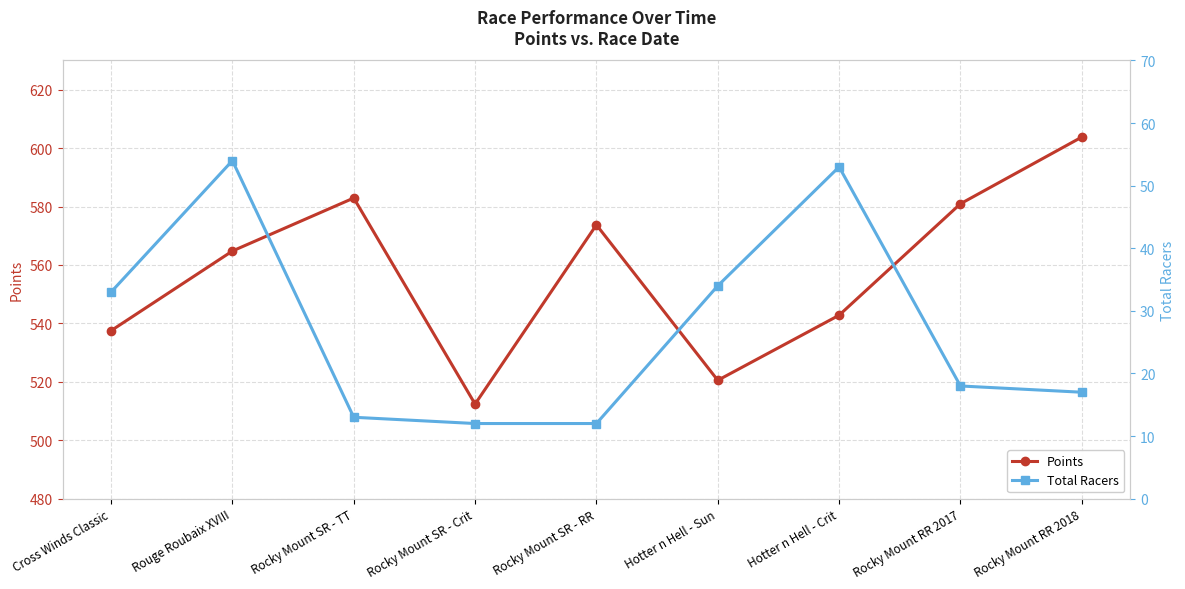

What is the label of the 2nd point from the left?

Rouge Roubaix XVIII